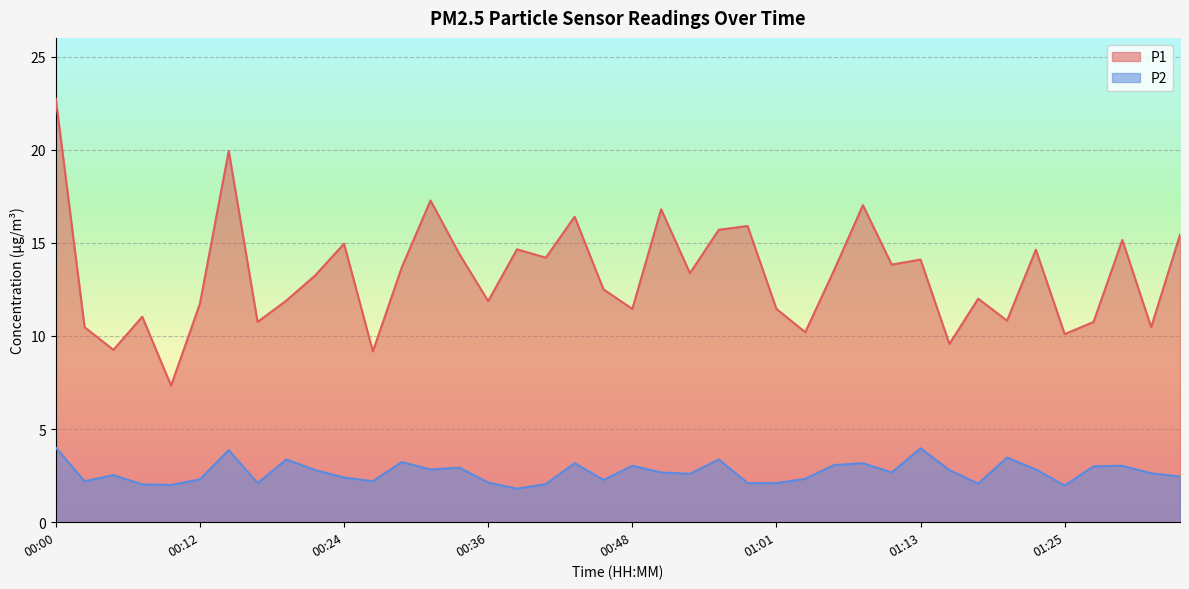

True or false: P1 has a value of 7.3 at 00:09.

True